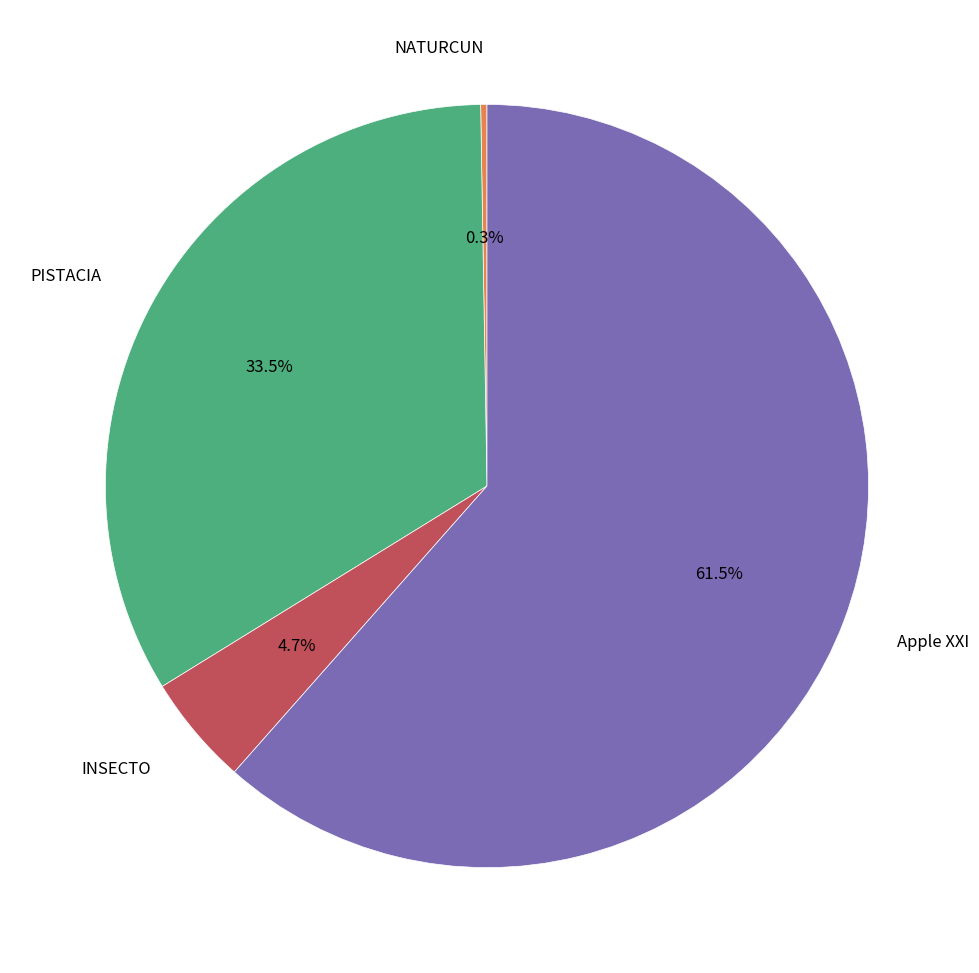

Is there any slice that represents more than half of the pie?

Yes